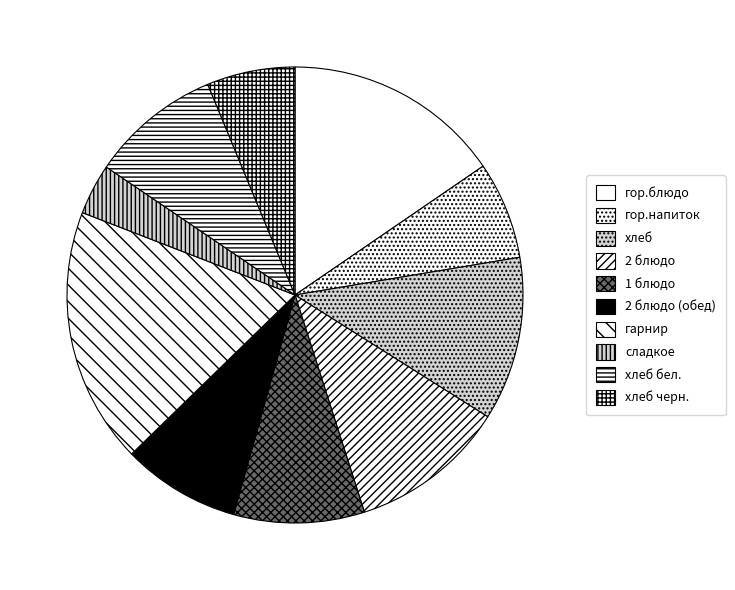

Which category has the biggest portion of the pie?

гарнир